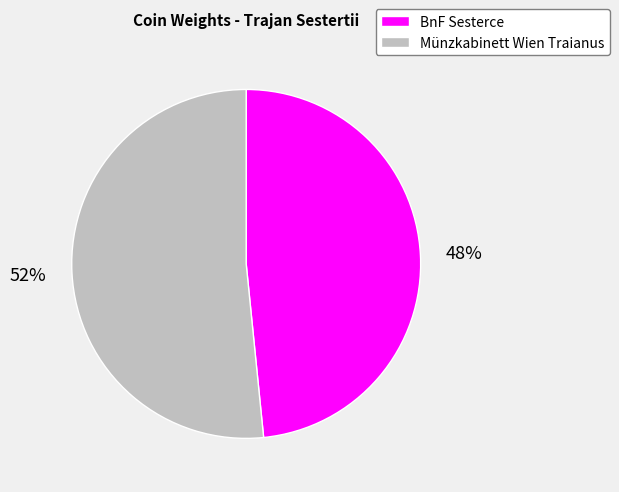

Is there any slice that represents more than half of the pie?

Yes